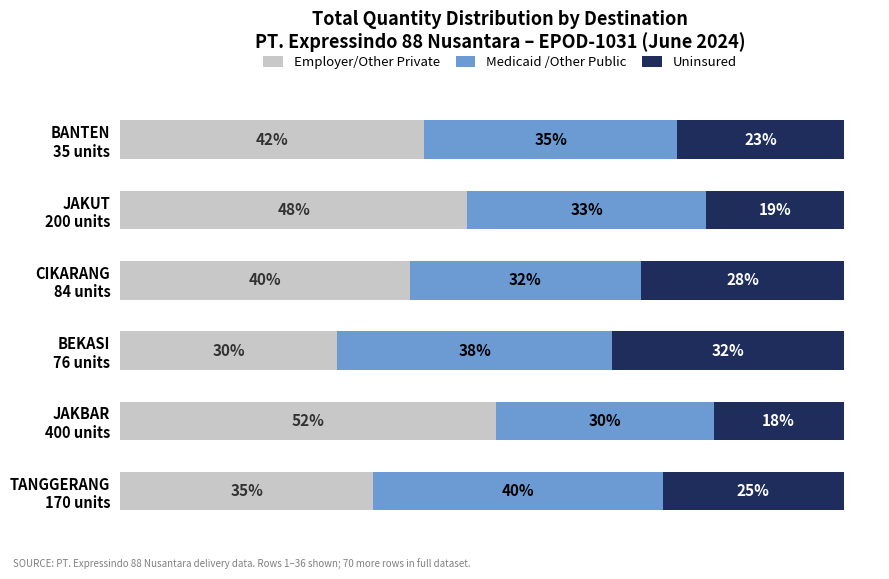

What are all the series names shown in the legend?

Employer/Other Private, Medicaid /Other Public, Uninsured